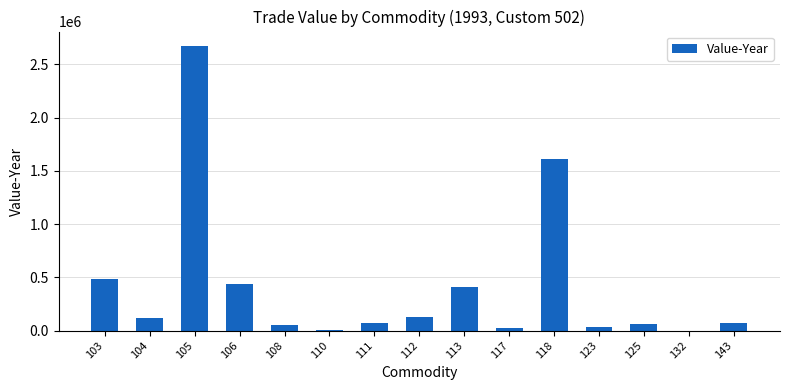

Where is the data nearest to the value 1337364?

118